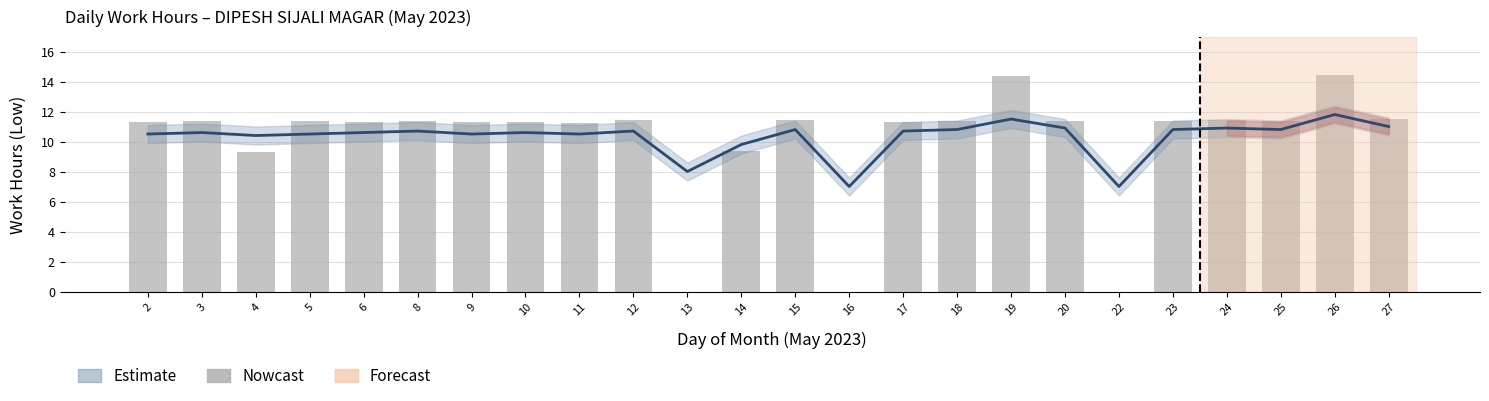

Reading left to right, list all the values displayed in this chart.

11.3	11.3	9.3	11.3	11.3	11.3	11.3	11.3	11.2	11.4	0.0	9.3	11.4	0.0	11.3	11.4	14.3	11.4	0.0	11.3	11.4	11.4	14.4	11.5